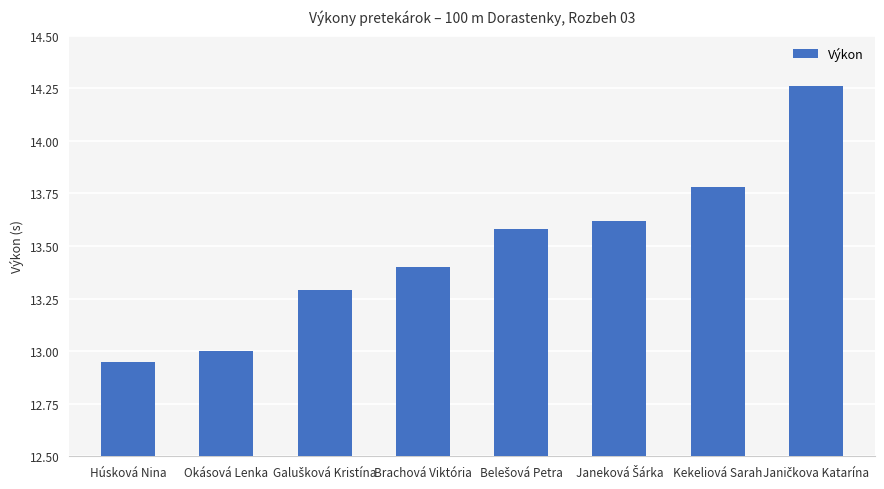

What is the difference between the maximum and minimum values?

1.3